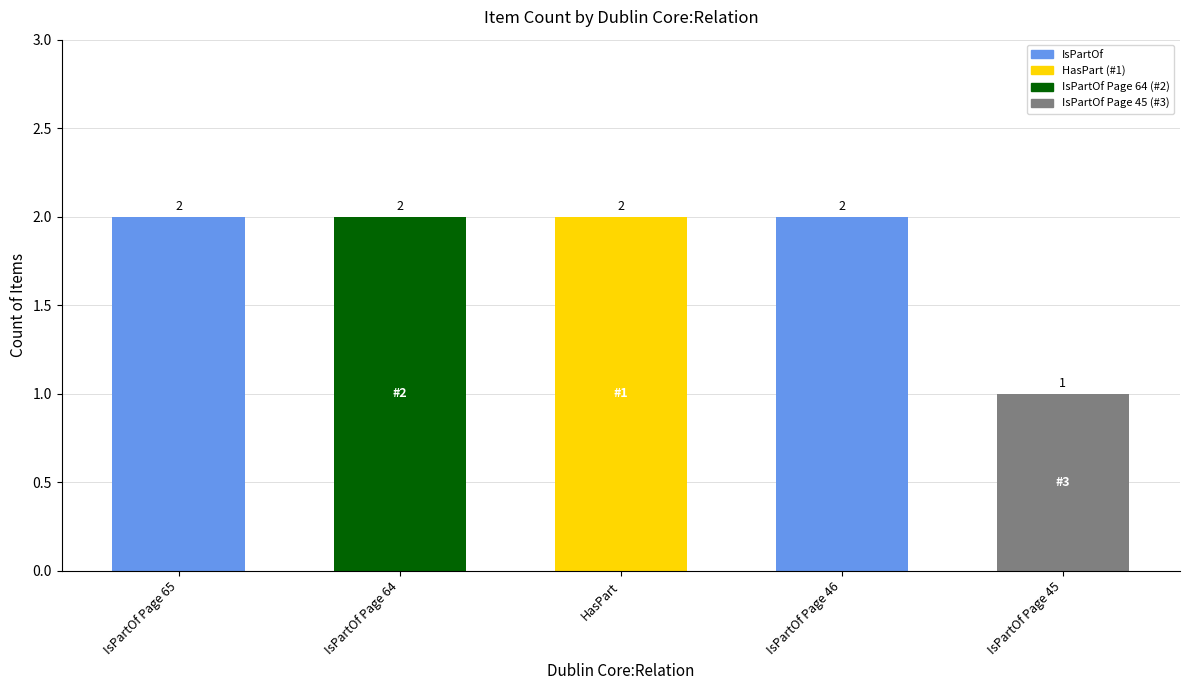

What is the minimum value shown in the chart?

1